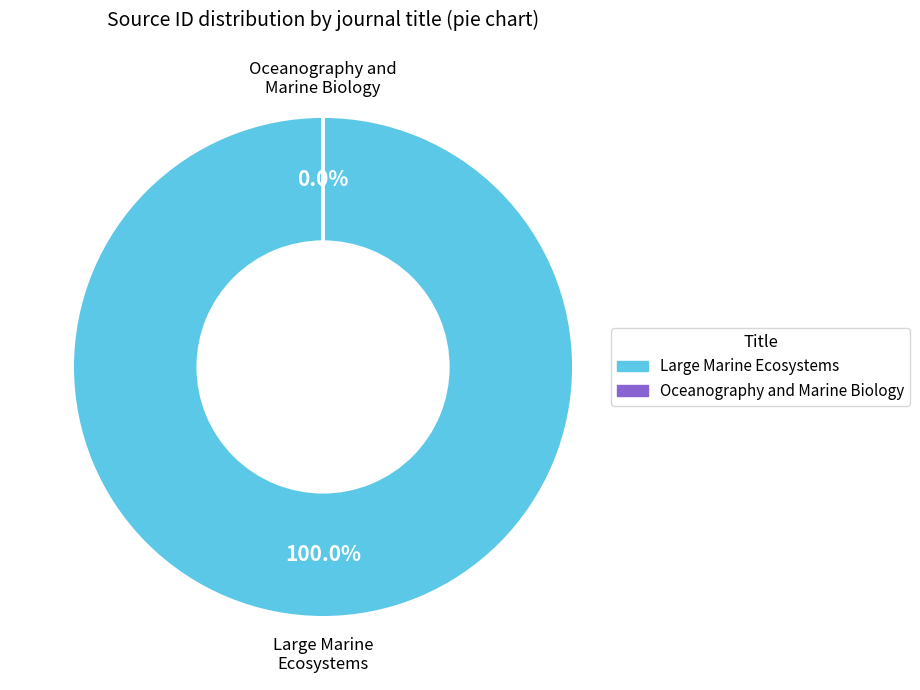

Rank the categories by value from highest to lowest.

Large Marine Ecosystems, Oceanography and Marine Biology